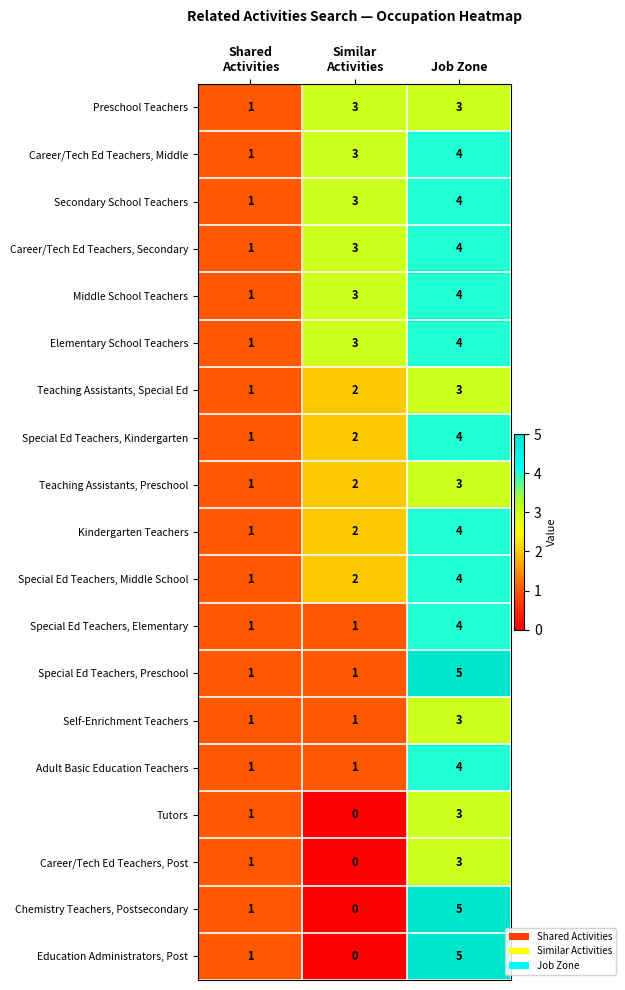

What is the average value of the Career/Tech Ed Teachers, Middle series?

3